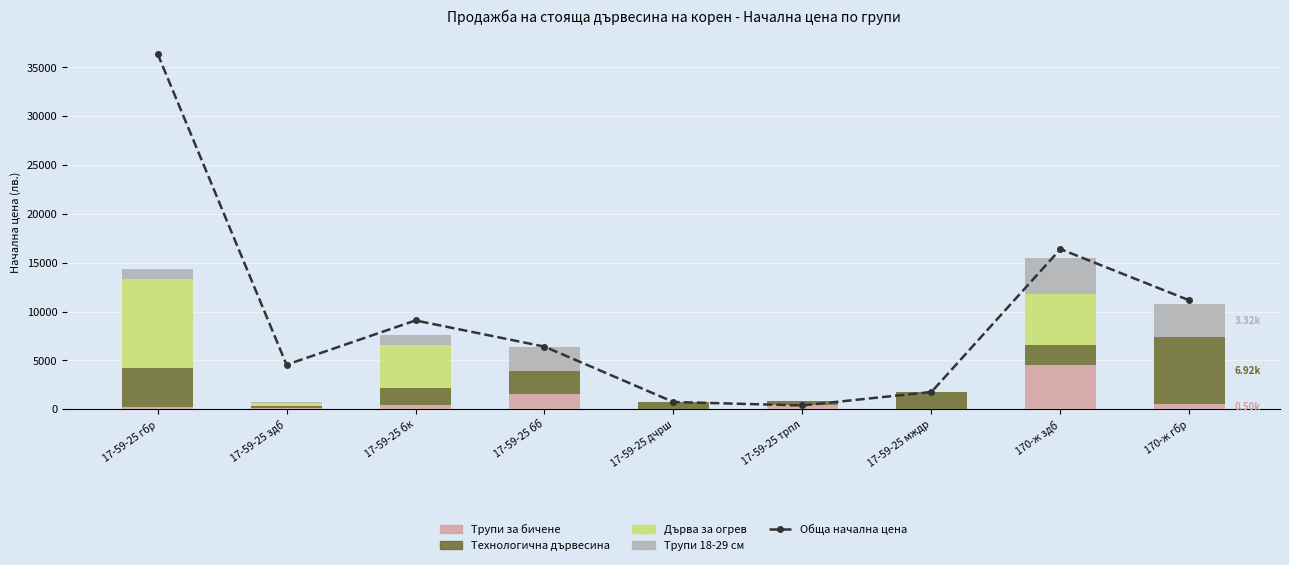

Which series changed the most between 17-59-25 гбр and 17-59-25 здб?

Обща начална цена